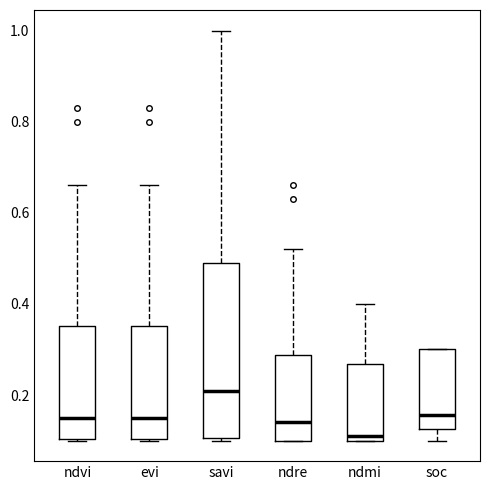

Which box is the tallest, from its lower edge to its upper edge?

savi